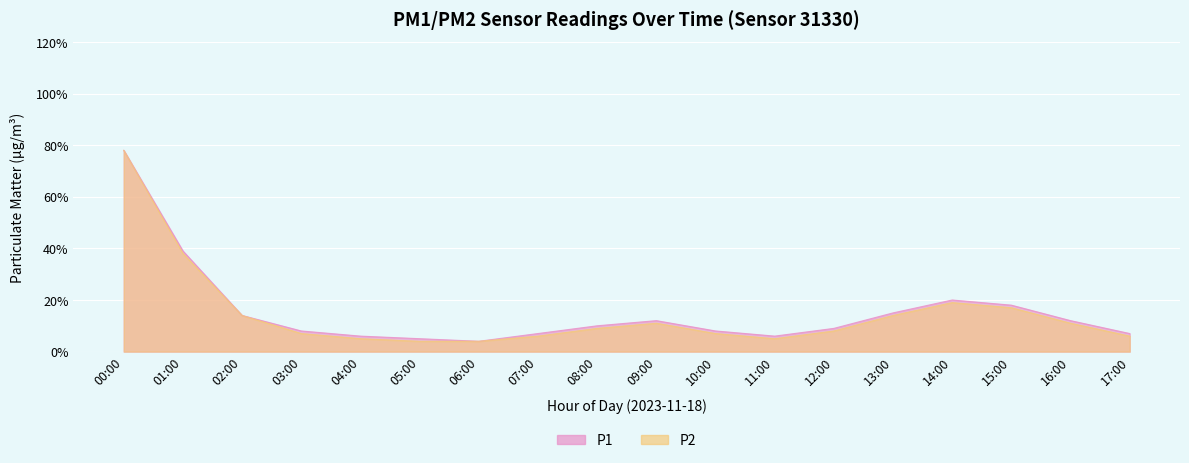

Reading left to right, what are all the values shown in this chart?

P1: 00:00=78	01:00=39	02:00=14	03:00=8	04:00=6	05:00=5	06:00=4	07:00=7	08:00=10	09:00=12	10:00=8	11:00=6	12:00=9	13:00=15	14:00=20	15:00=18	16:00=12	17:00=7
P2: 00:00=78	01:00=38	02:00=14	03:00=7	04:00=5	05:00=4	06:00=4	07:00=6	08:00=9	09:00=11	10:00=7	11:00=5	12:00=8	13:00=14	14:00=19	15:00=17	16:00=11	17:00=6